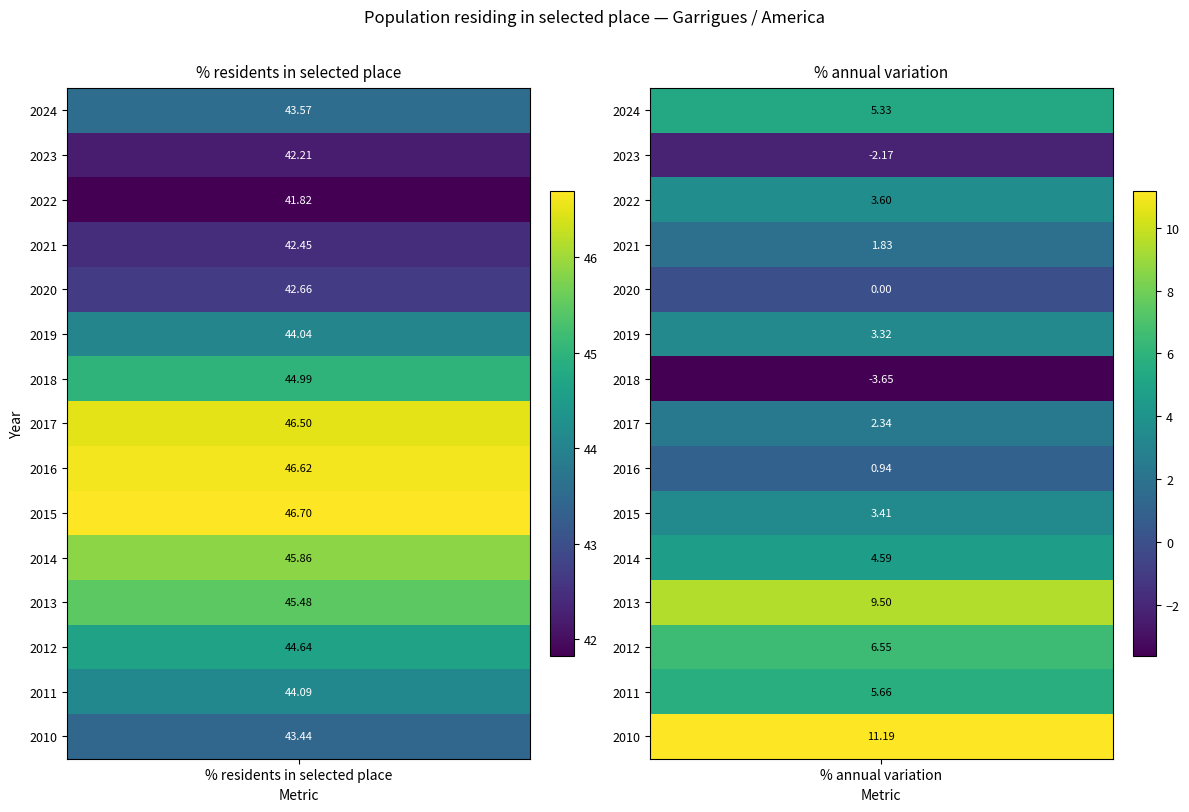

Count the number of categories in the chart.

2